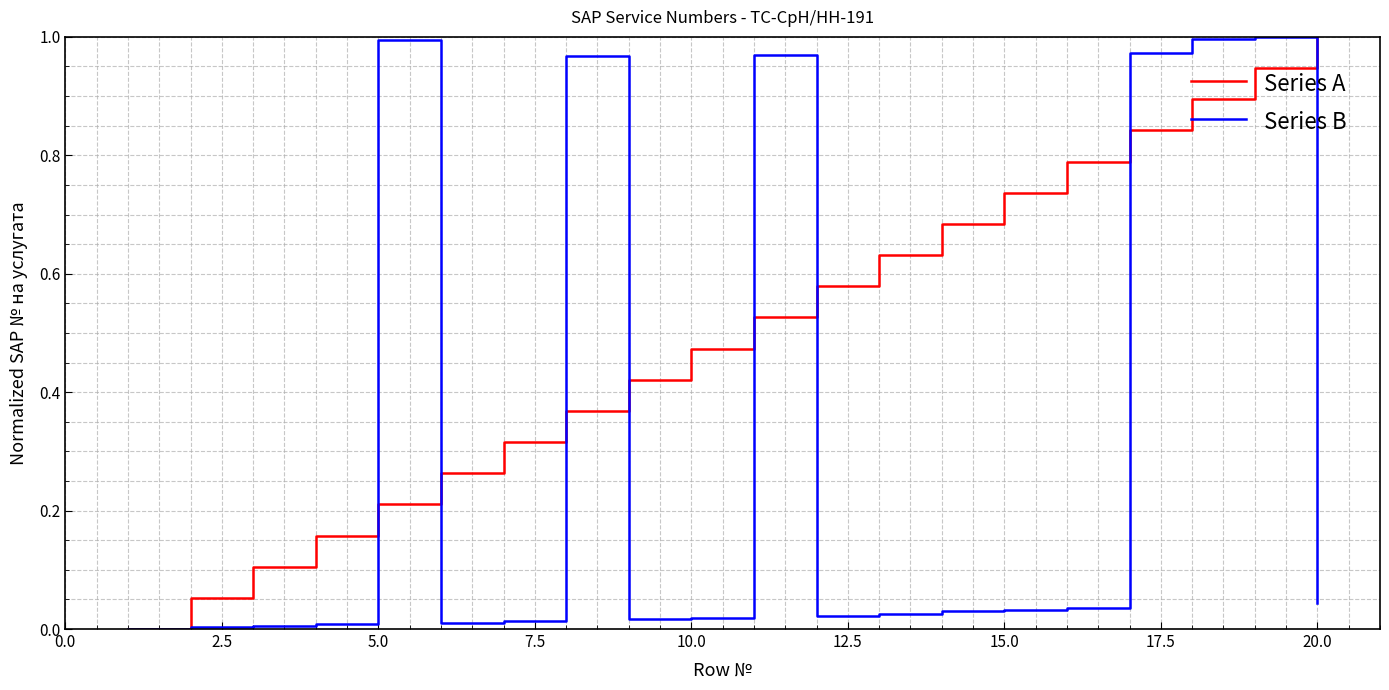

Which series has the largest total across all categories?

Series A